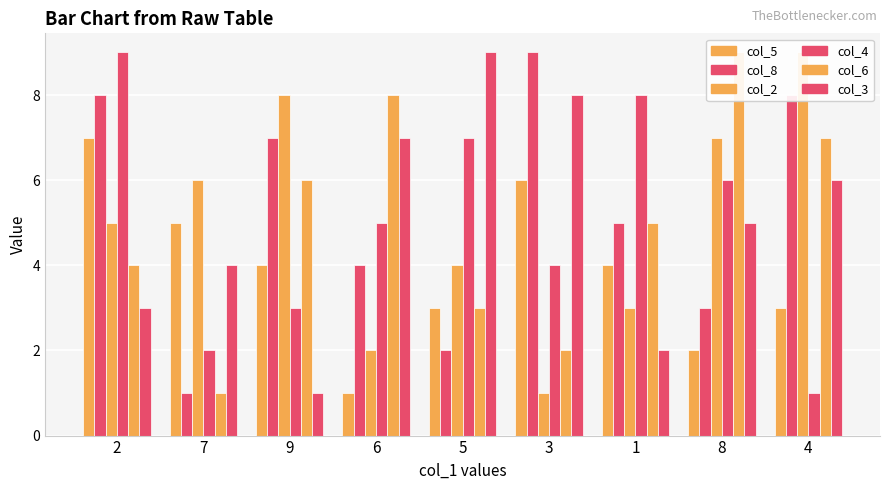

Are the bars horizontal?

No